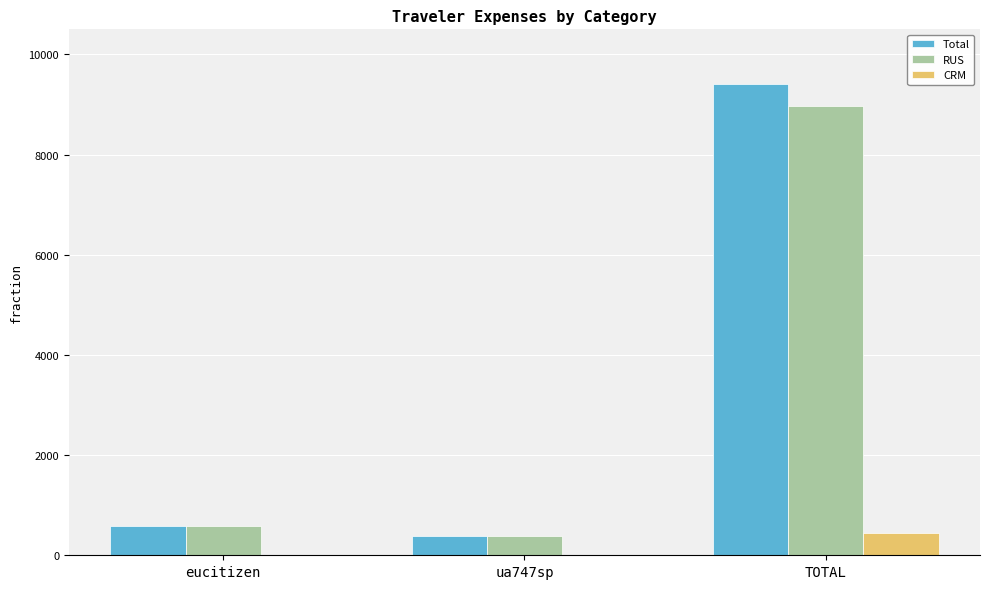

How many data points in CRM are above 0?

1